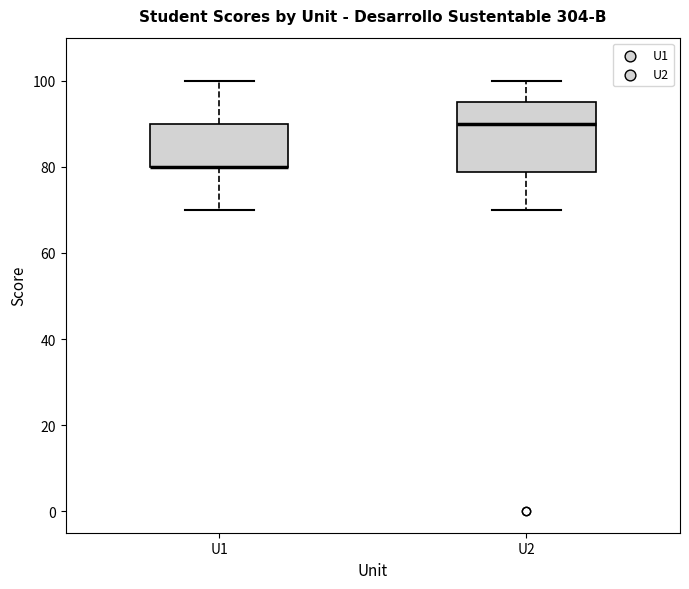

Comparing the boxes themselves (not the whiskers), which one is the tallest?

U2